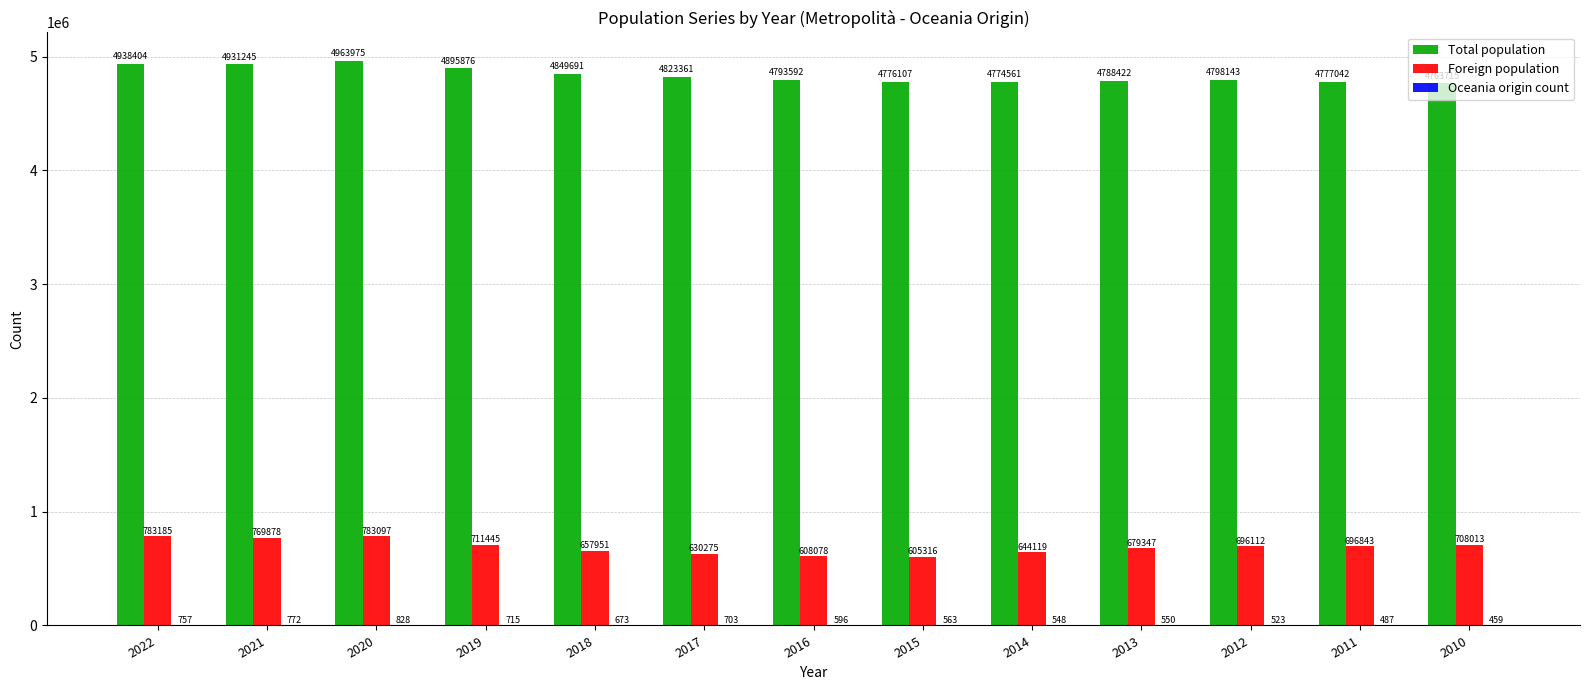

True or false: Total population has a value of 4938404 at 2022.

True